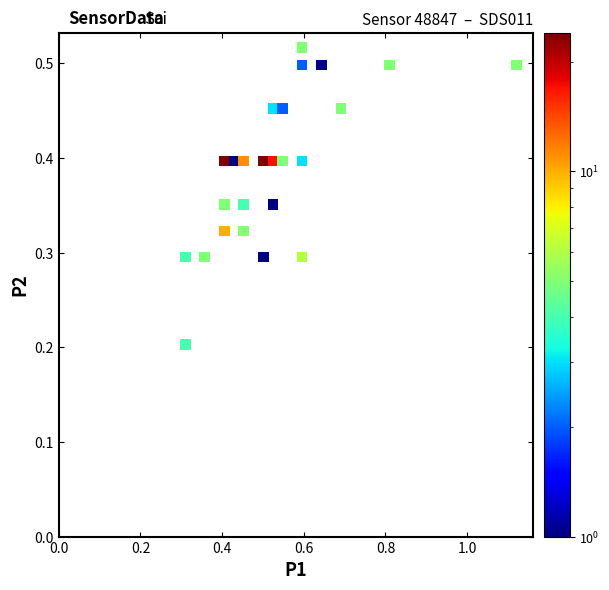

What is the range of X values (max minus min)?

0.8